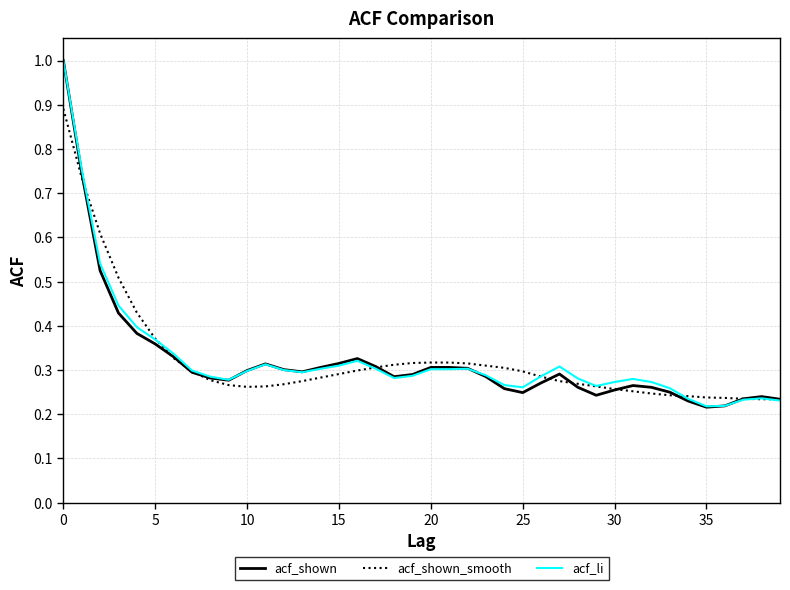

Which series has the largest range (max minus min)?

acf_shown